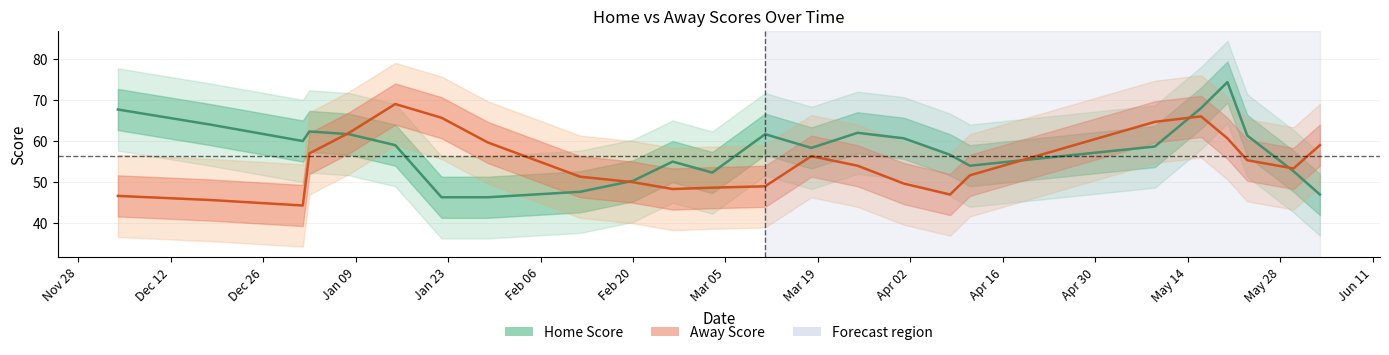

Rank the series by their maximum value, from lowest to highest.

Away Score, Home Score